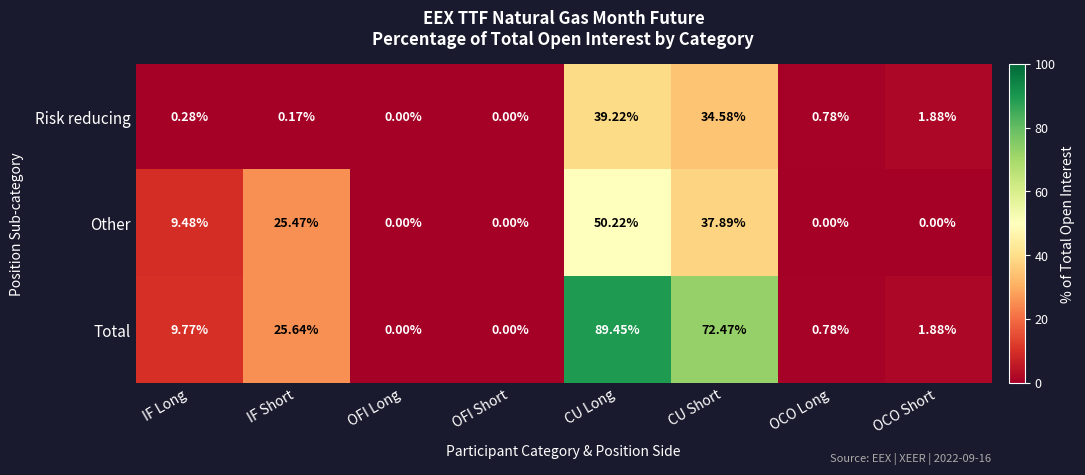

Which category has the highest value in the Other series?

CU Long